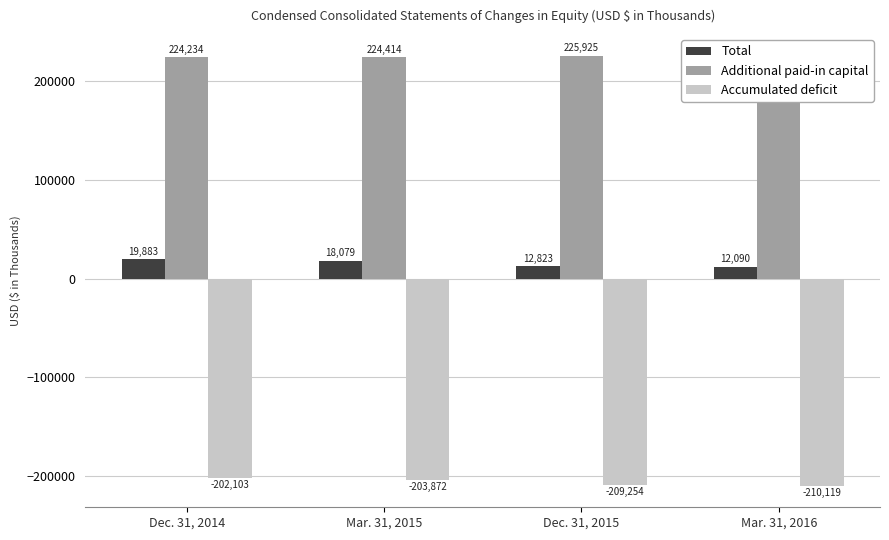

At how many categories does at least one series exceed 172214?

4